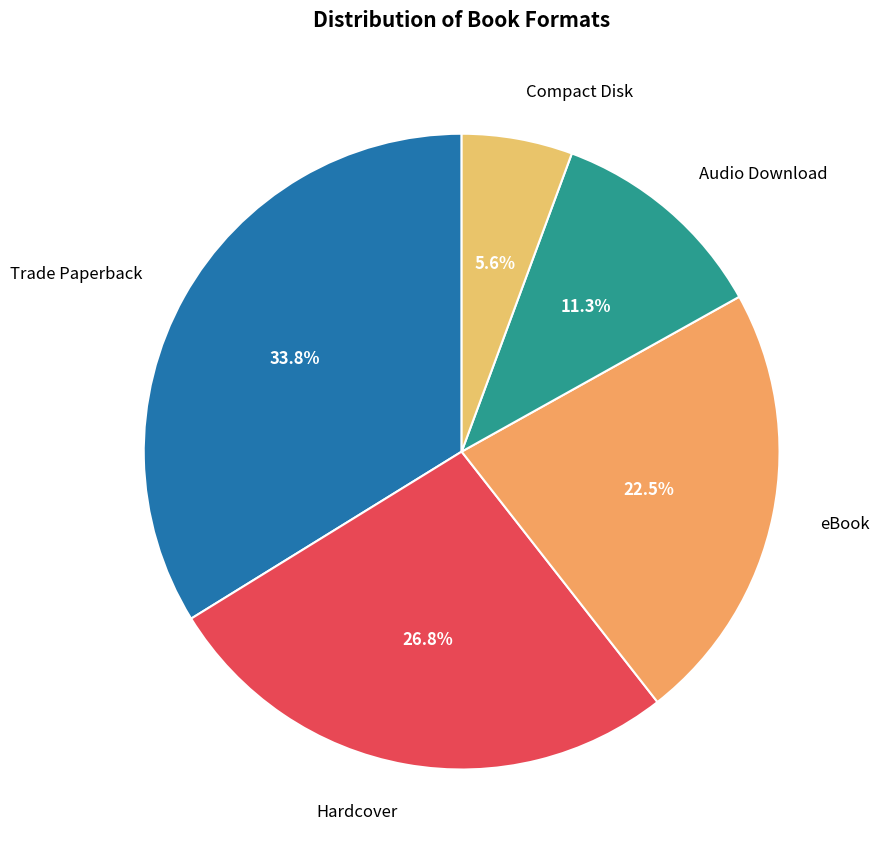

How many segments does this pie chart have?

5